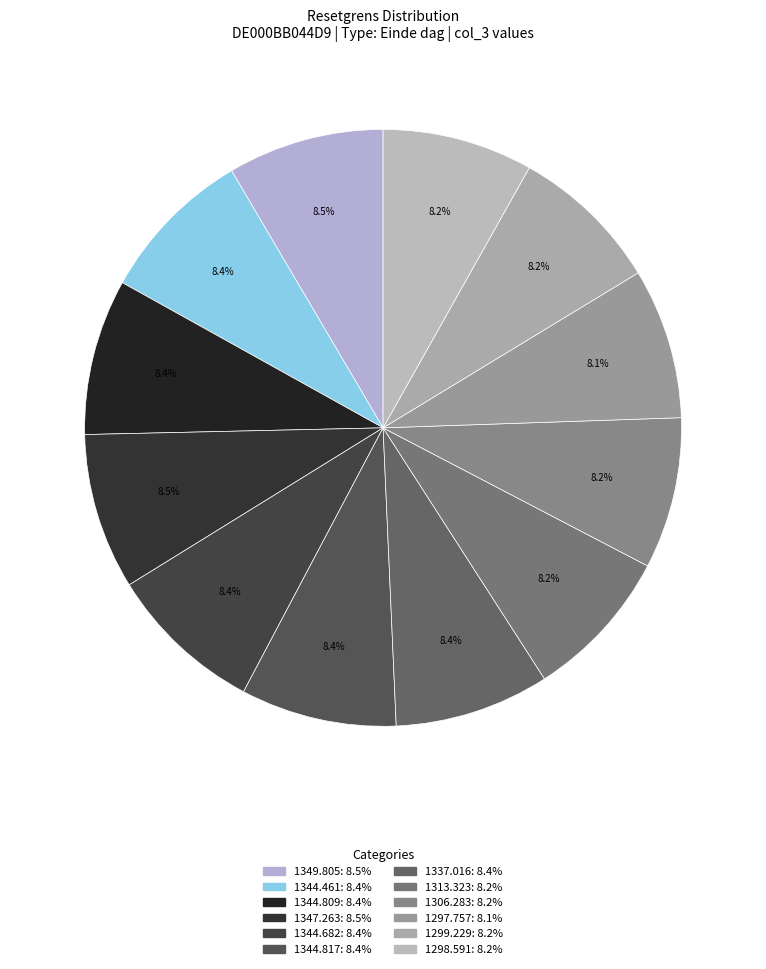

The 1313.323 slice represents 8% of the pie. True or false?

True